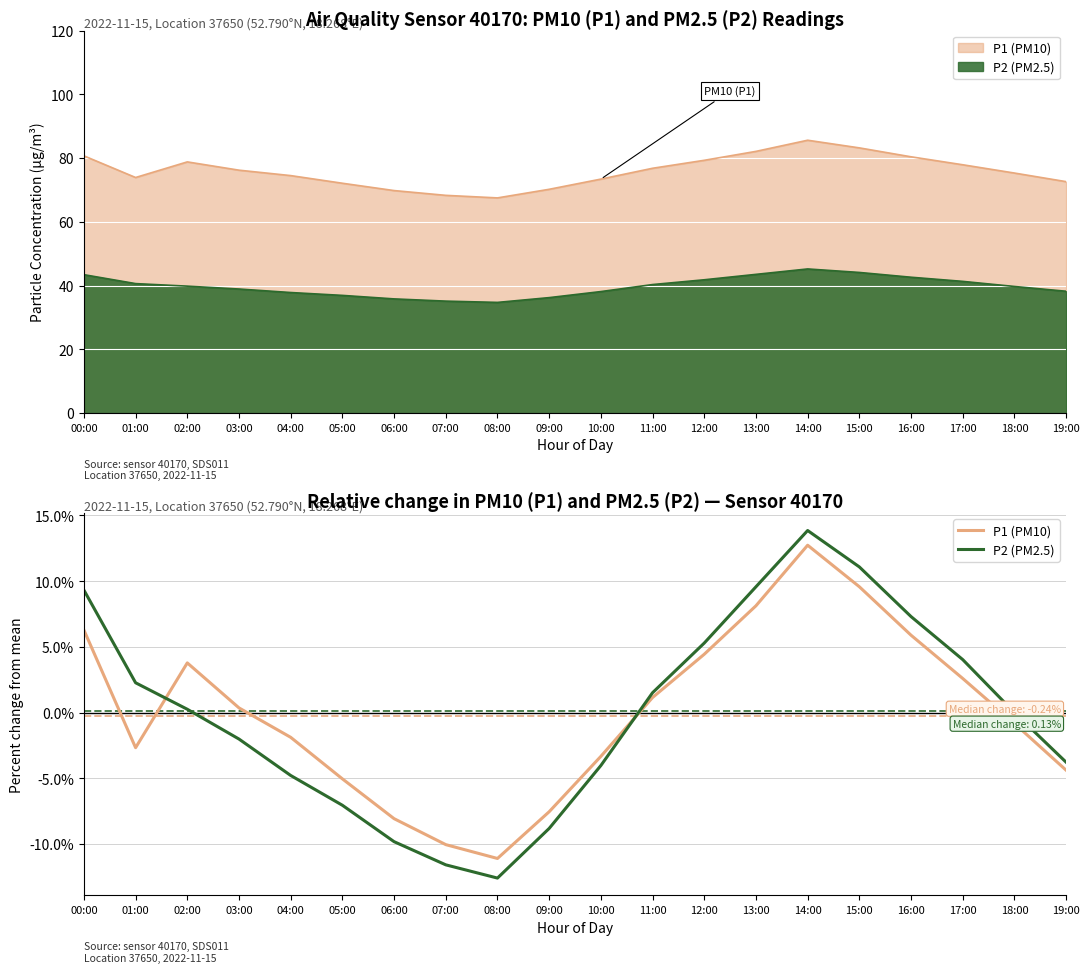

Which series ends up on top after the final intersection of P1 (PM10) and P2 (PM2.5)?

P2 (PM2.5)